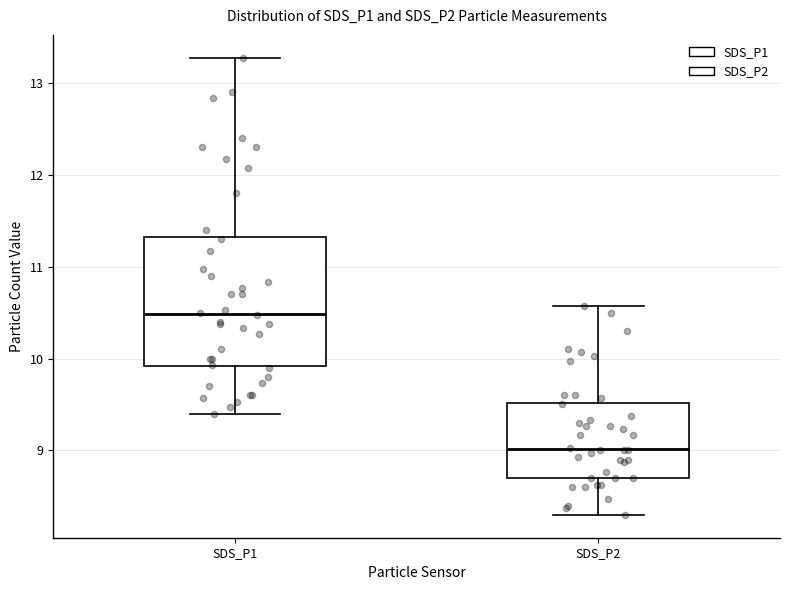

Where does the median line of the box for SDS_P2 sit on the y-axis? The values are not printed on the chart, so give them approximately, as read against the axis.

9.0